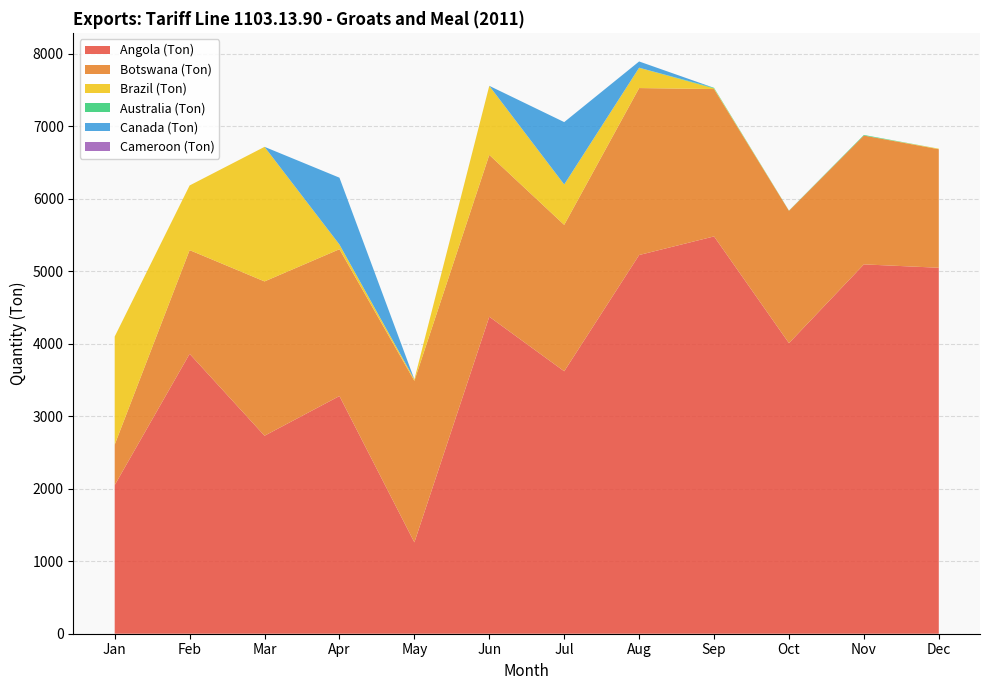

Reading left to right, extract all data points from this chart.

Angola (Ton): 2050.0	3860.0	2730.5	3278.0	1260.0	4372.0	3619.7	5222.9	5479.6	4007.7	5093.9	5047.4
Botswana (Ton): 558.4	1430.7	2128.4	2025.0	2227.8	2231.8	2019.1	2302.8	2032.1	1825.0	1776.7	1634.6
Brazil (Ton): 1490.2	891.5	1856.0	64.5	20.0	952.0	556.5	279.5	8.6	0.6	0.0	7.1
Australia (Ton): 0.0	0.0	0.0	0.0	0.1	0.4	0.8	1.2	8.3	2.6	8.3	0.2
Canada (Ton): 0.0	0.0	0.0	922.1	0.0	0.0	860.0	86.0	0.0	0.0	0.0	0.0
Cameroon (Ton): 0.0	0.0	0.0	0.0	0.0	0.0	0.0	0.0	0.0	0.0	0.0	0.0